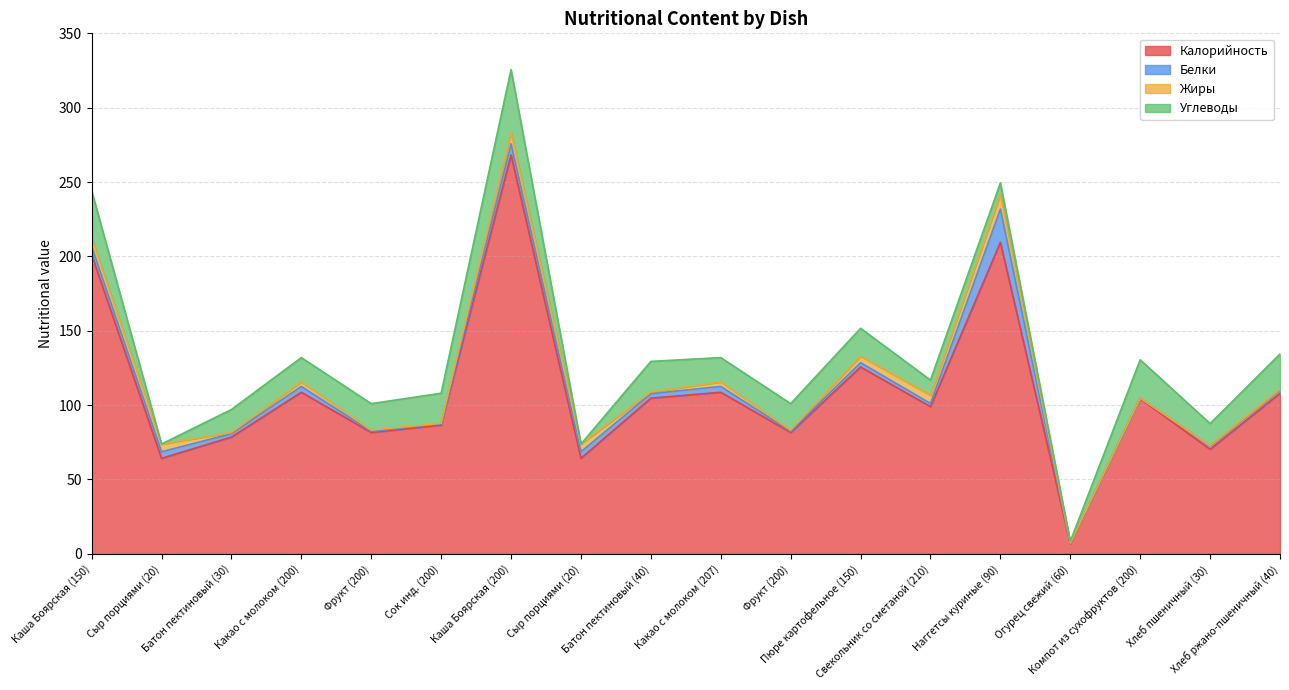

Is it true that Жиры equals 3.1 at Какао с молоком (207)?

True